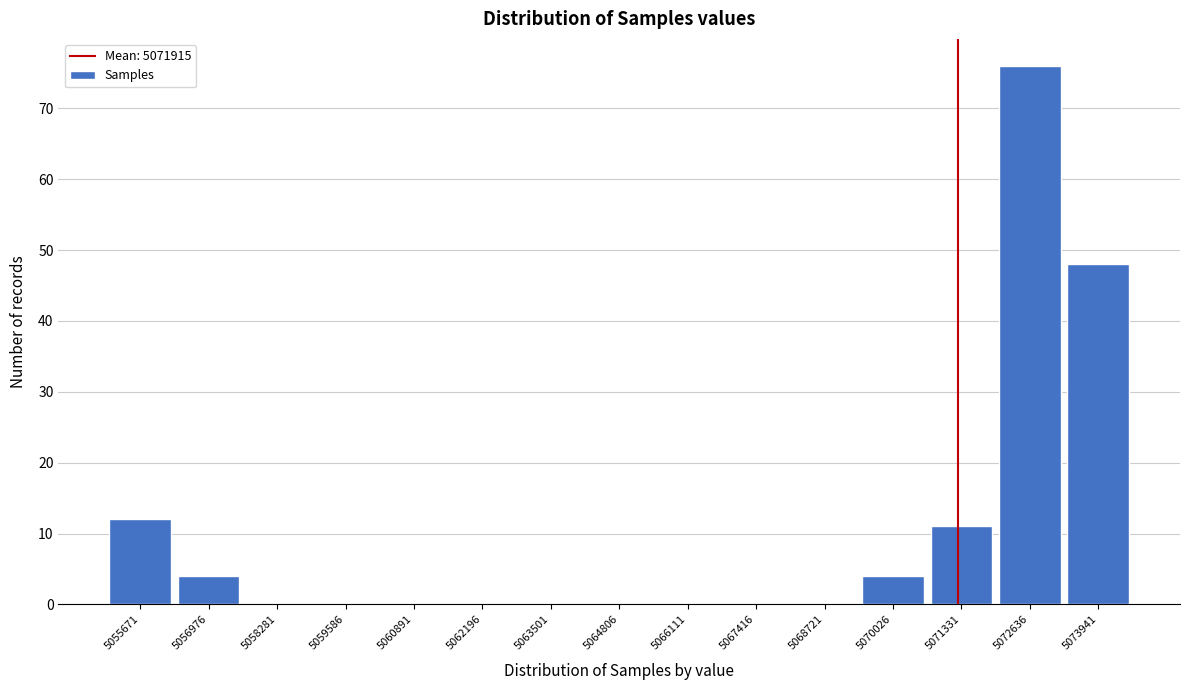

Reading left to right, list all the values displayed in this chart.

5055671=12	5056976=4	5058281=0	5059586=0	5060891=0	5062196=0	5063501=0	5064806=0	5066111=0	5067416=0	5068721=0	5070026=4	5071331=11	5072636=76	5073941=48